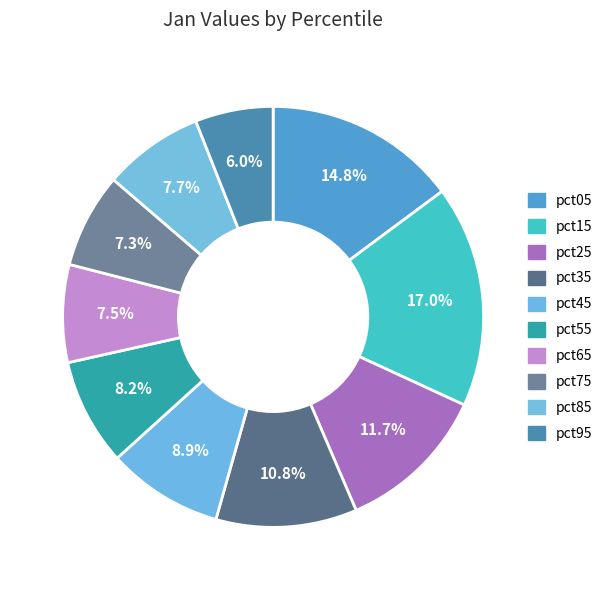

What percentage is NOT represented by pct05?

85.2%